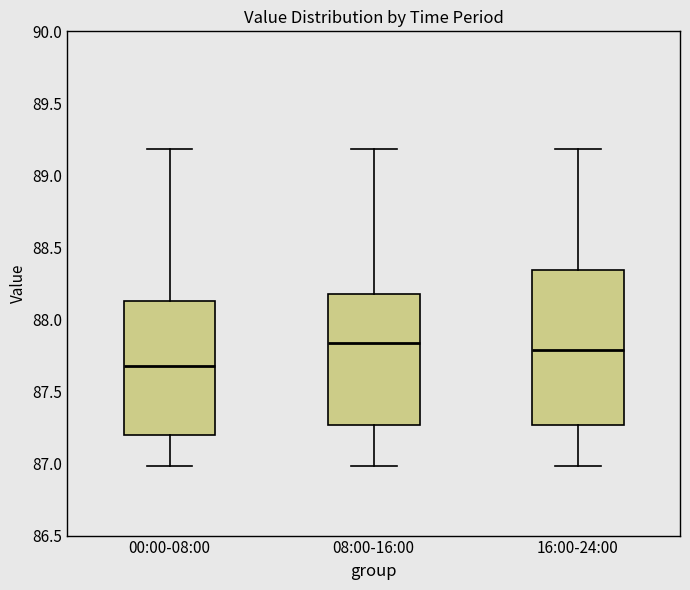

Which box's median line is the highest?

08:00-16:00